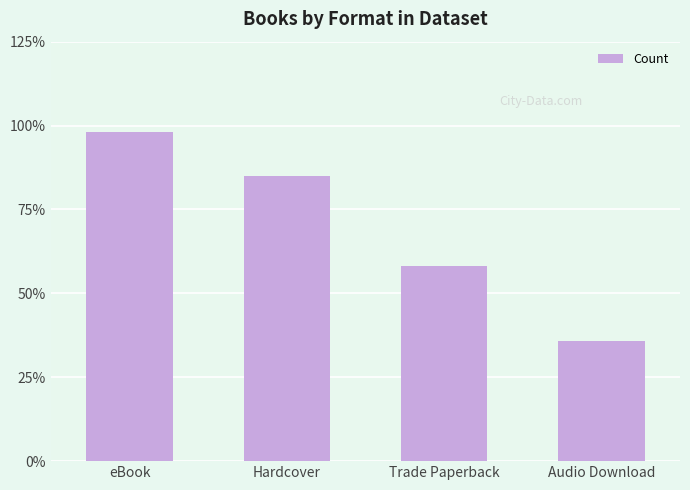

Which has a higher value, Audio Download or Trade Paperback?

Trade Paperback